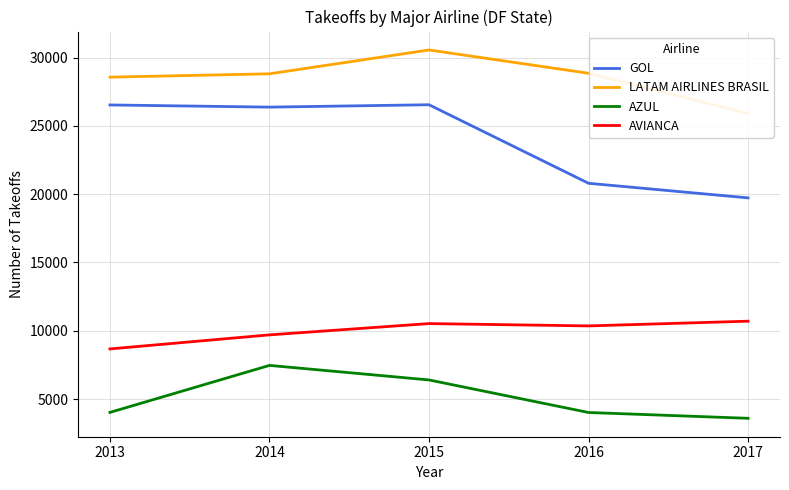

How many categories are shown in the chart?

5